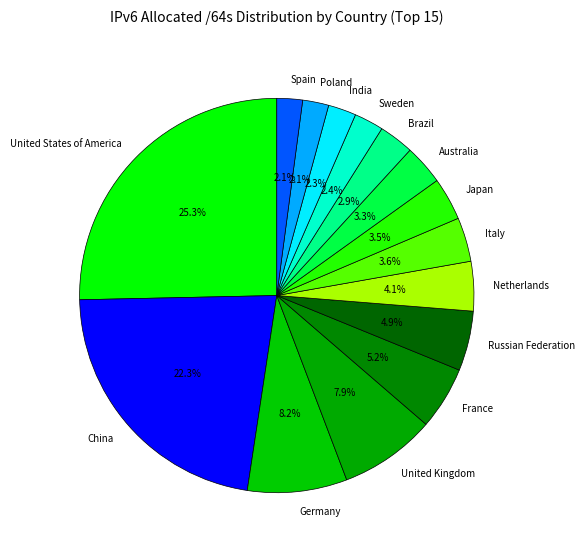

To the nearest percent, what portion does Spain represent?

2%